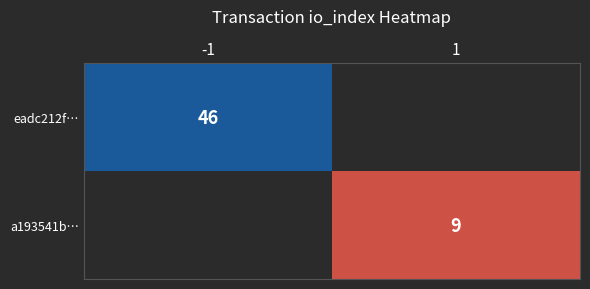

At how many categories does at least one series exceed 13?

1